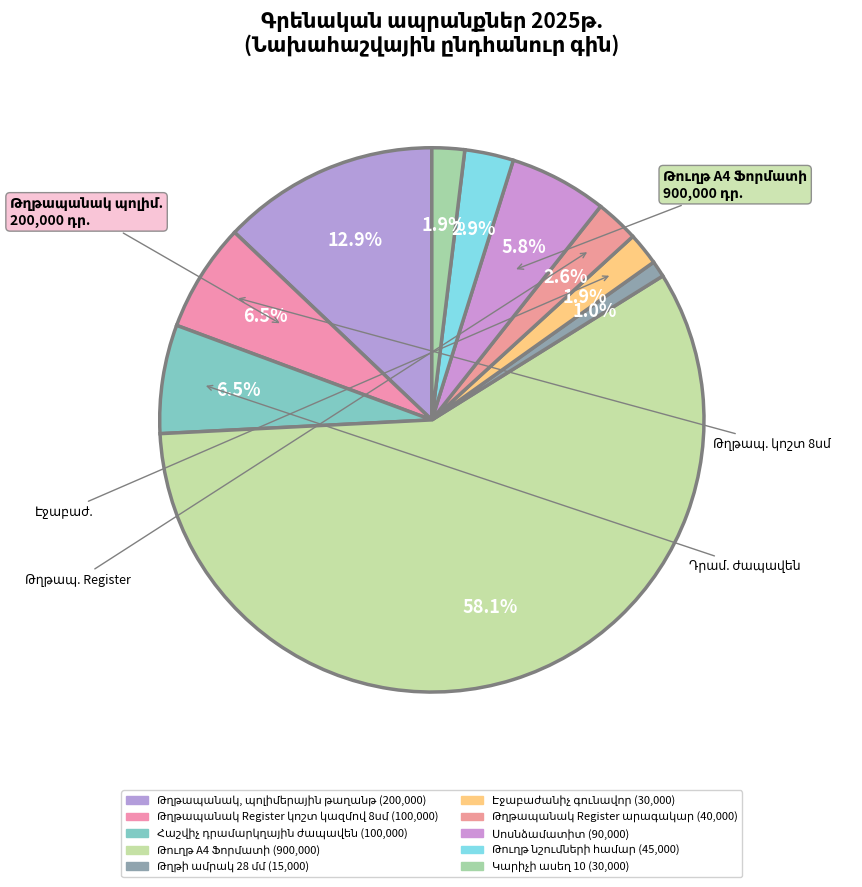

What is the change in value from Թղթապանակ Register կոշտ կազմով 8սմ to Թուղթ նշումների համար?

-55000